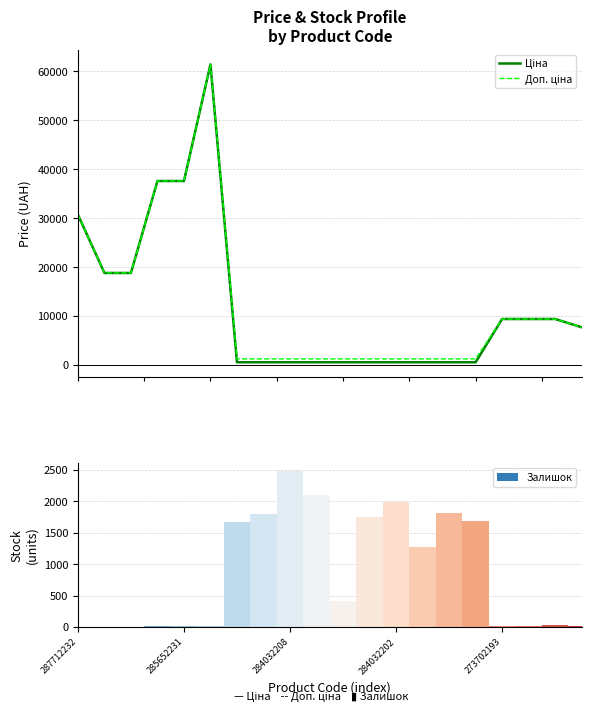

Reading left to right, extract all data points from this chart.

Ціна: 30717.1	18796.8	18796.8	37593.6	37593.6	61434.3	539.0	539.0	539.0	539.0	539.0	539.0	539.0	539.0	539.0	539.0	9384.0	9384.0	9384.0	7693.1
Доп. ціна: 30717.1	18796.8	18796.8	37593.6	37593.6	61434.3	1235.4	1235.4	1235.4	1235.4	1235.4	1235.4	1235.4	1235.4	1235.4	1235.4	9384.0	9384.0	9384.0	7693.1
Залишок: 0.0	0.0	0.0	13.0	23.0	16.0	1677.0	1802.0	2483.0	2096.0	417.0	1757.0	1992.0	1276.0	1816.0	1692.0	18.0	18.0	34.0	11.0